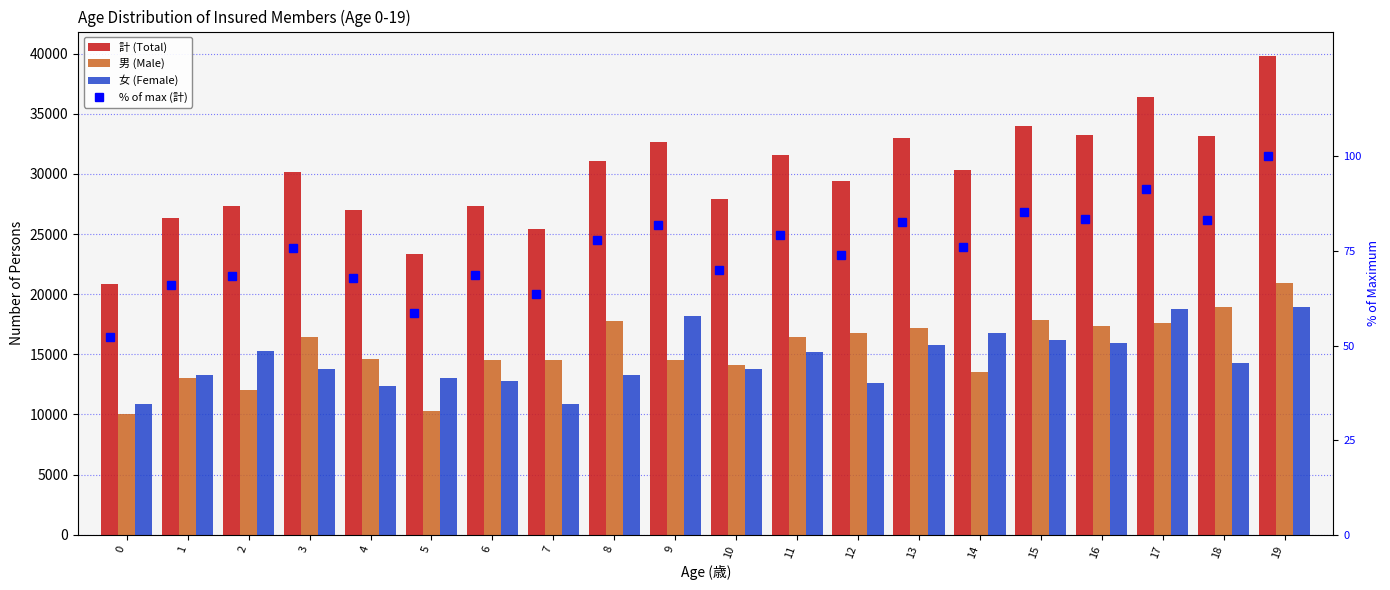

What is the average value of the 男 (Male) series?

15420.0